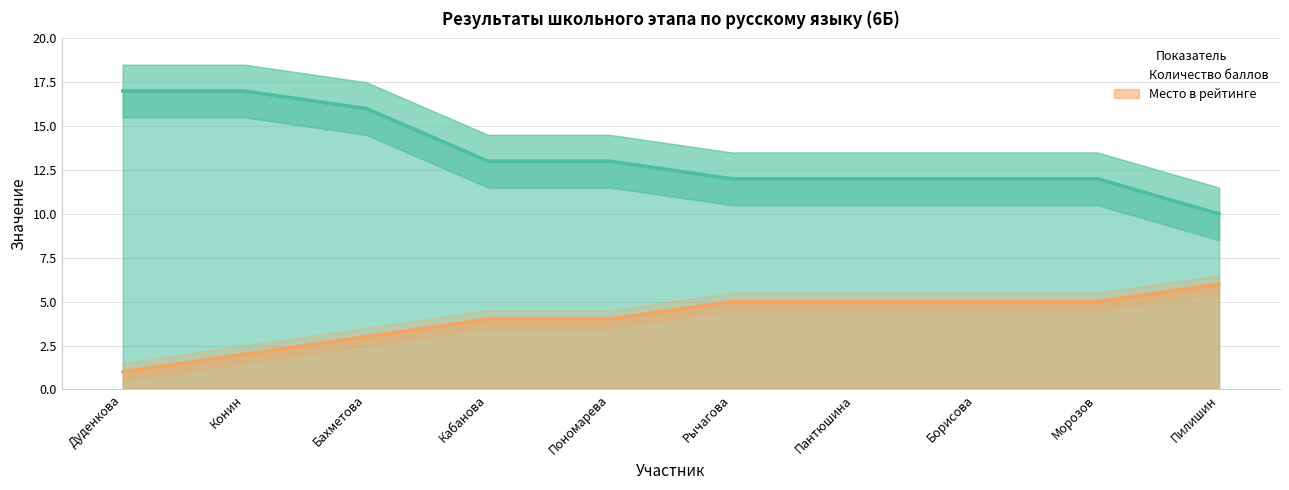

What is the lowest value of the Количество баллов series?

10